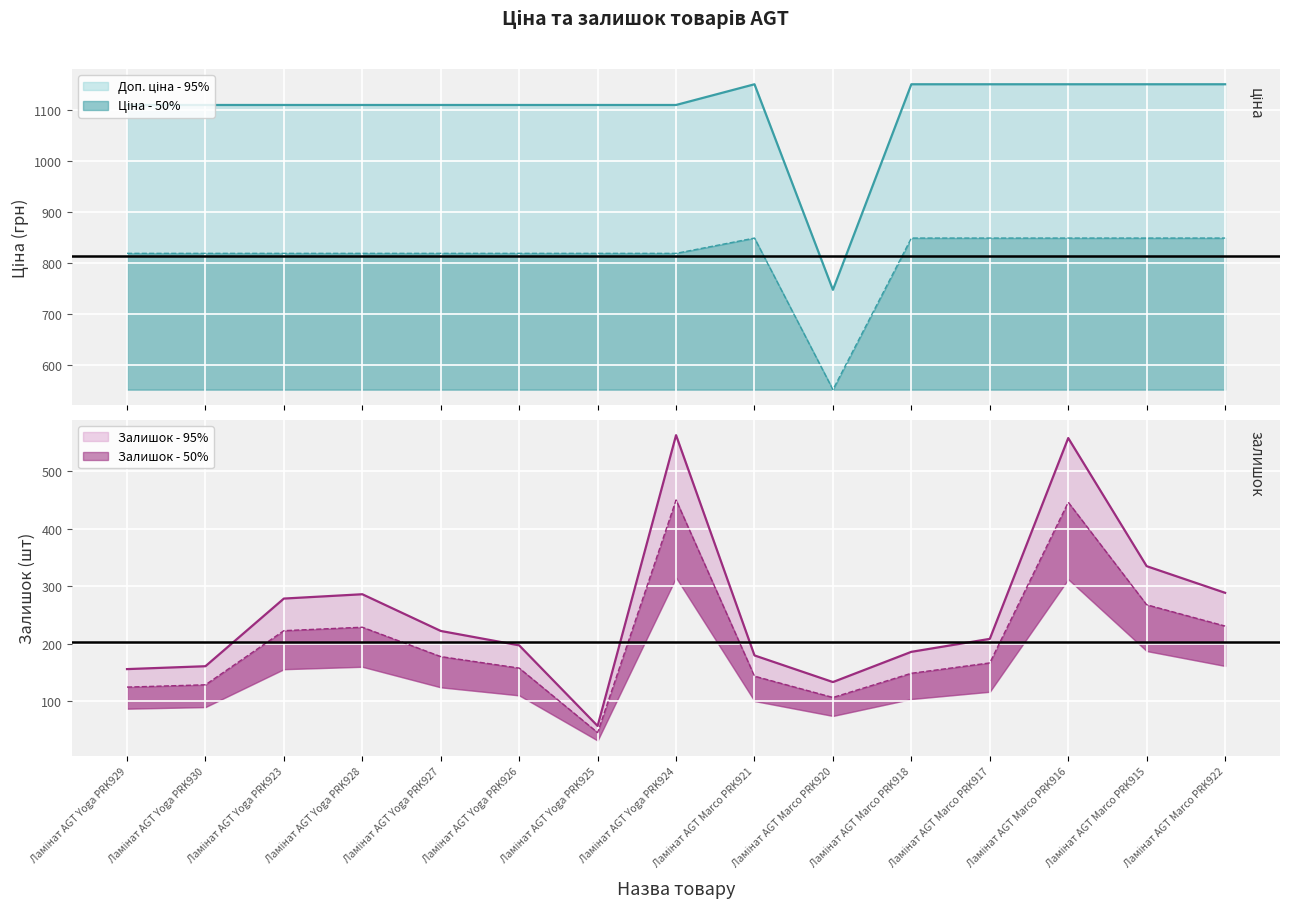

What is the difference between the Доп. ціна values at Ламінат AGT Marco PRK922 and Ламінат AGT Yoga PRK928?

40.6